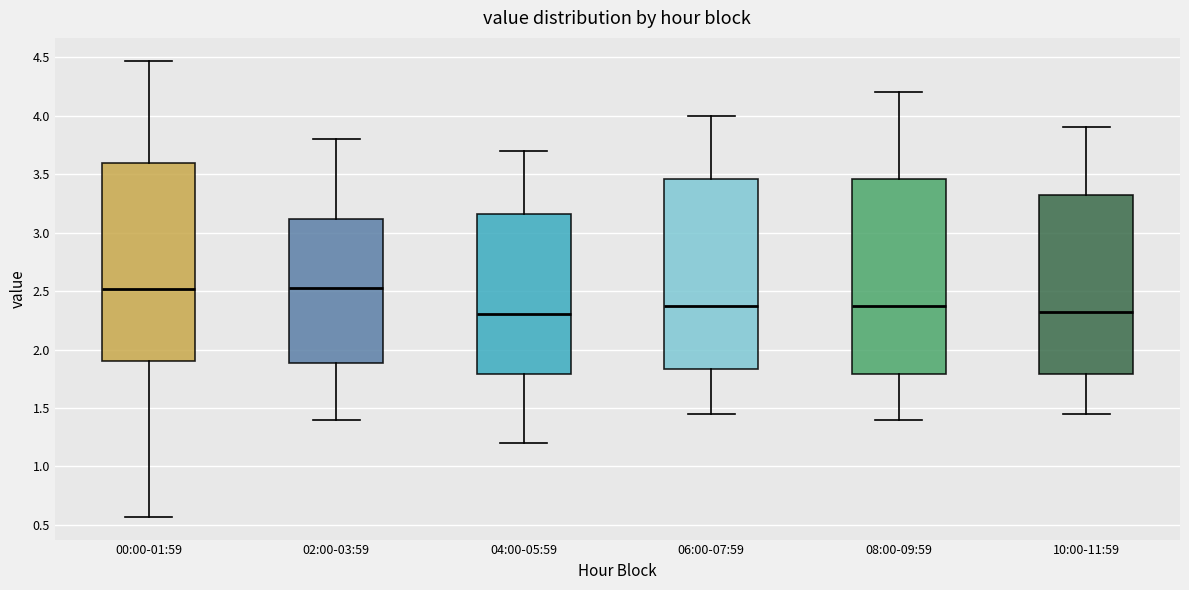

Reading left to right, transcribe this box plot: for each box, give where its median line is, the range the box spans, and where its two whiskers end, as read against the y-axis. The values are not printed on the chart, so give them approximately, as read against the axis.

00:00-01:59: median 2.50, box 1.90 to 3.60, whiskers 0.55 to 4.45
02:00-03:59: median 2.55, box 1.90 to 3.10, whiskers 1.40 to 3.80
04:00-05:59: median 2.30, box 1.80 to 3.15, whiskers 1.20 to 3.70
06:00-07:59: median 2.40, box 1.85 to 3.45, whiskers 1.45 to 4.00
08:00-09:59: median 2.40, box 1.80 to 3.45, whiskers 1.40 to 4.20
10:00-11:59: median 2.35, box 1.80 to 3.35, whiskers 1.45 to 3.90